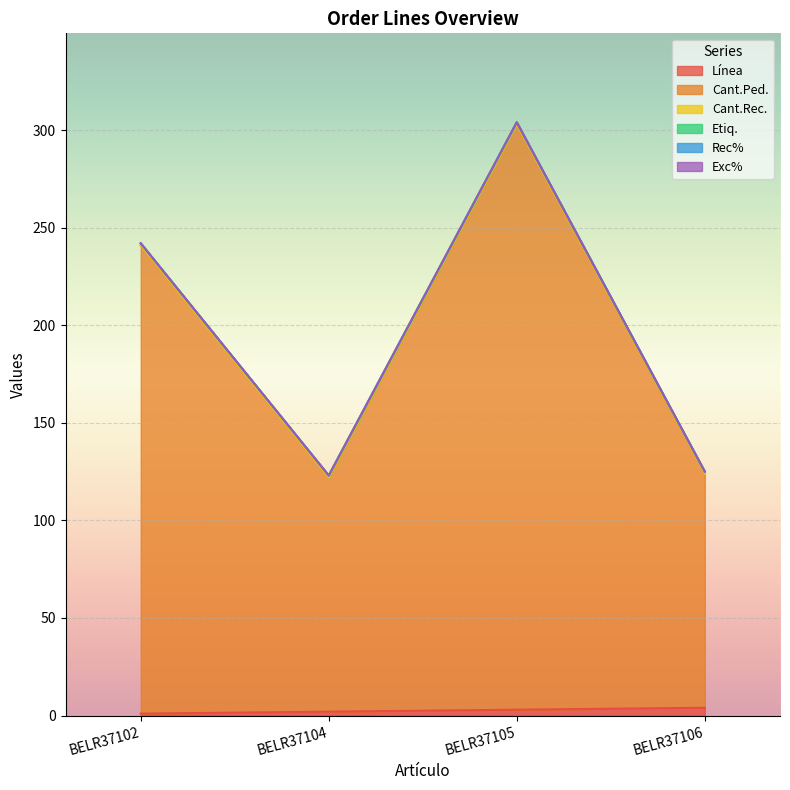

True or false: Exc% and Rec% intersect in this chart.

False